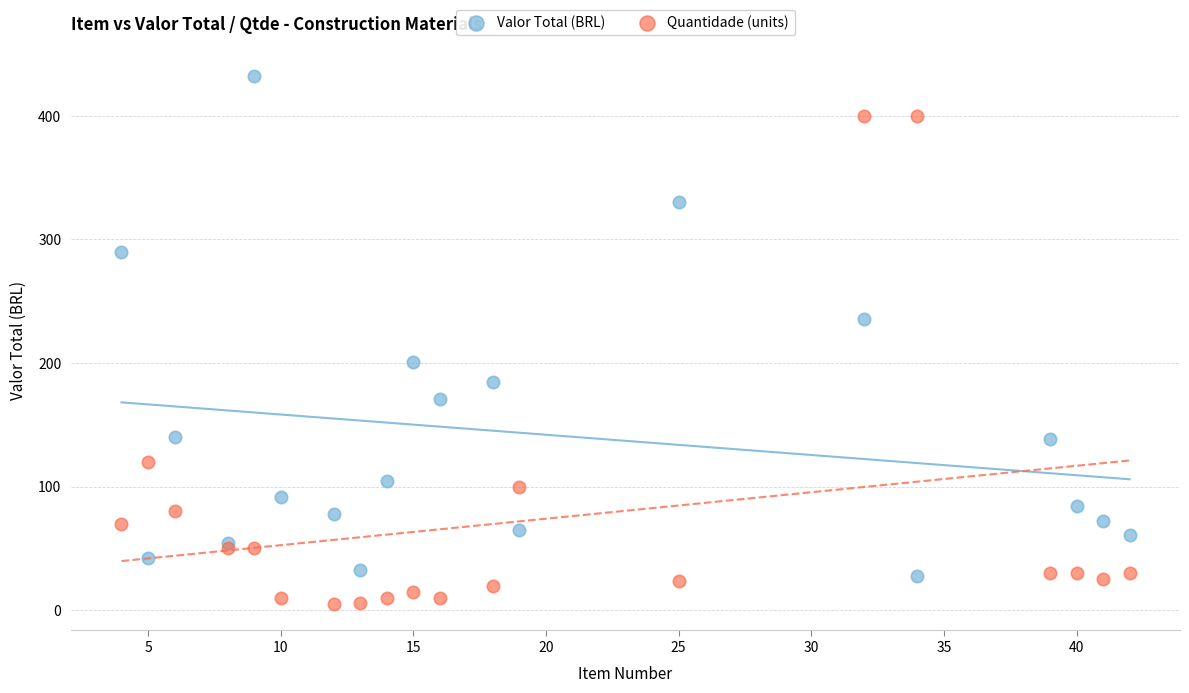

In the Valor Total (BRL) series, what Y value is closest to 230?

236.0